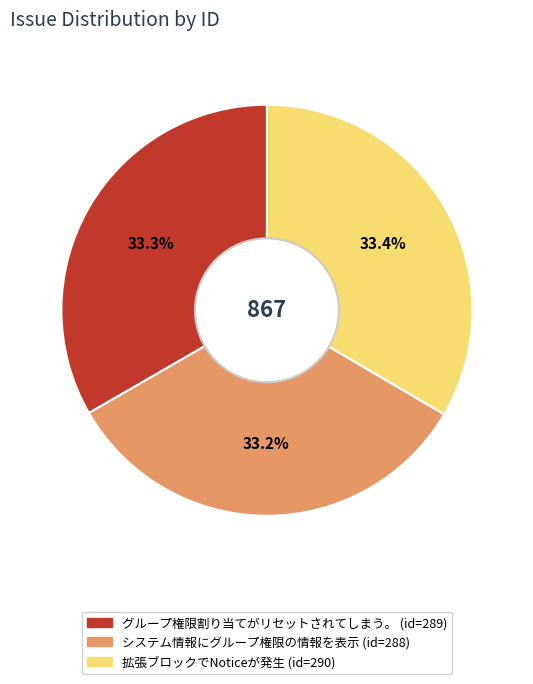

What percentage do グループ権限割り当てがリセットされてしまう。 and 拡張ブロックでNoticeが発生 together represent?

66.8%